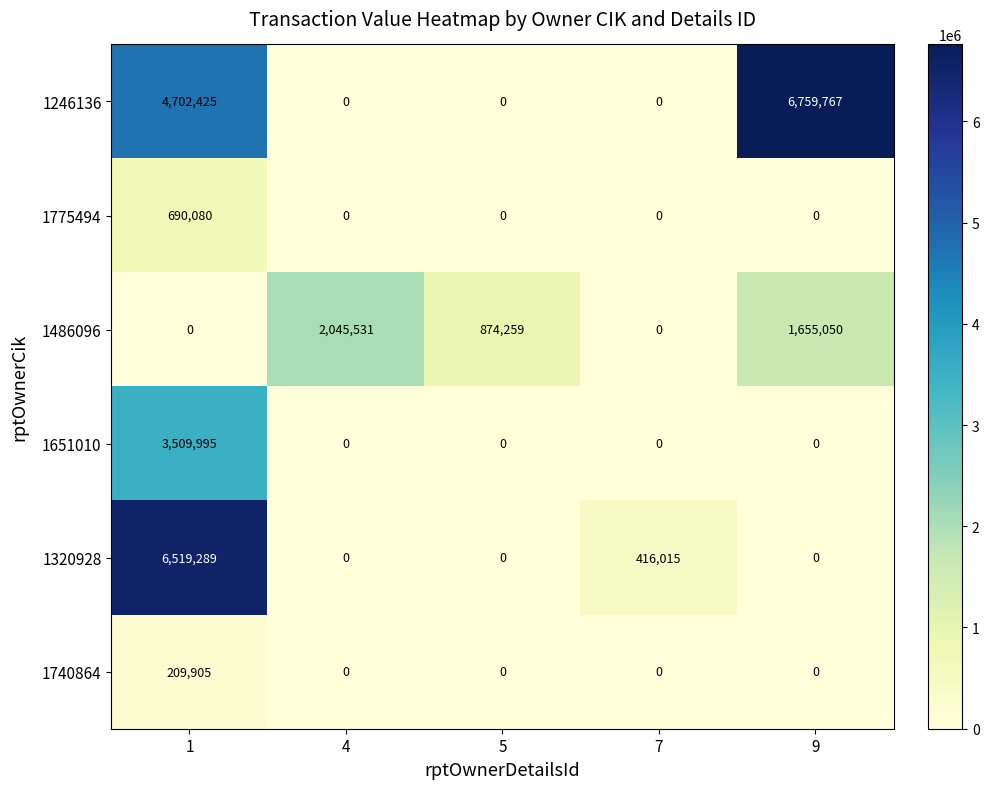

Which series has the largest range (max minus min)?

1246136